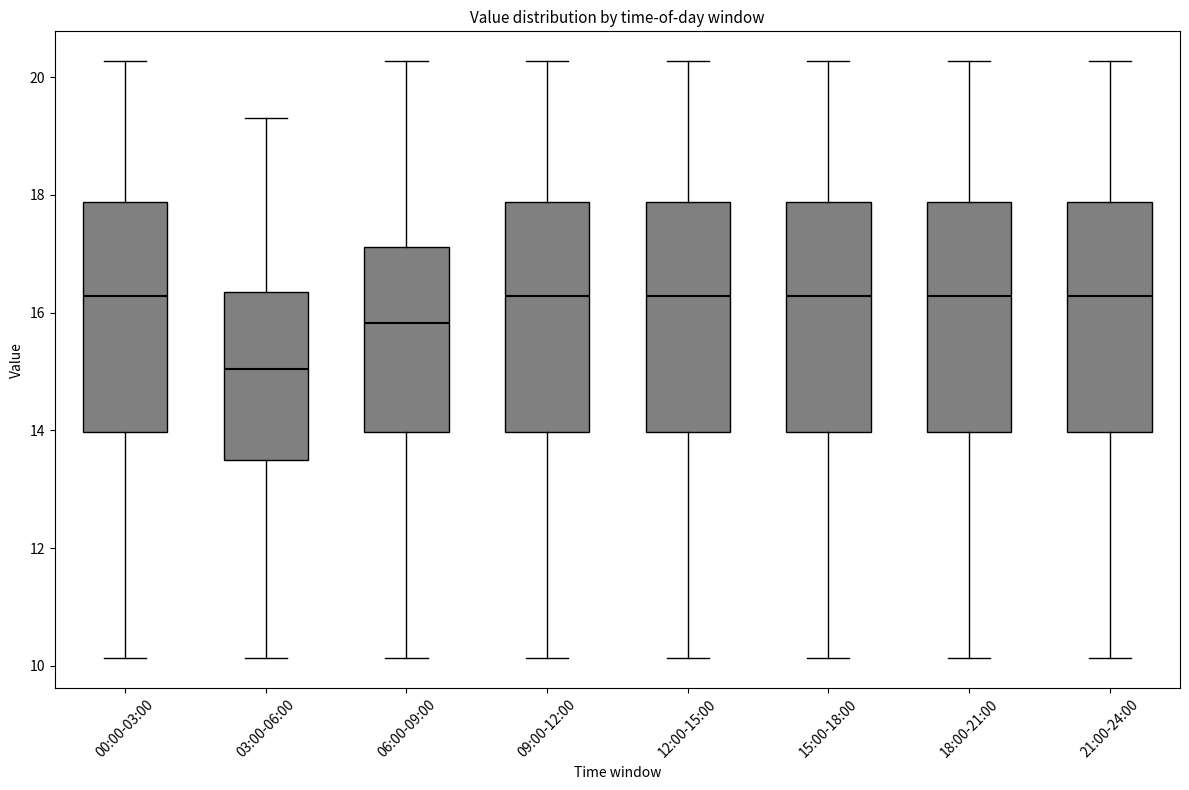

Reading left to right, read every box against the y-axis: the position of its median line, the range the box covers, and the ends of its whiskers. The values are not printed on the chart, so give them approximately, as read against the axis.

00:00-03:00: median 16.2, box 14.0 to 17.8, whiskers 10.2 to 20.2
03:00-06:00: median 15.0, box 13.4 to 16.4, whiskers 10.2 to 19.4
06:00-09:00: median 15.8, box 14.0 to 17.2, whiskers 10.2 to 20.2
09:00-12:00: median 16.2, box 14.0 to 17.8, whiskers 10.2 to 20.2
12:00-15:00: median 16.2, box 14.0 to 17.8, whiskers 10.2 to 20.2
15:00-18:00: median 16.2, box 14.0 to 17.8, whiskers 10.2 to 20.2
18:00-21:00: median 16.2, box 14.0 to 17.8, whiskers 10.2 to 20.2
21:00-24:00: median 16.2, box 14.0 to 17.8, whiskers 10.2 to 20.2